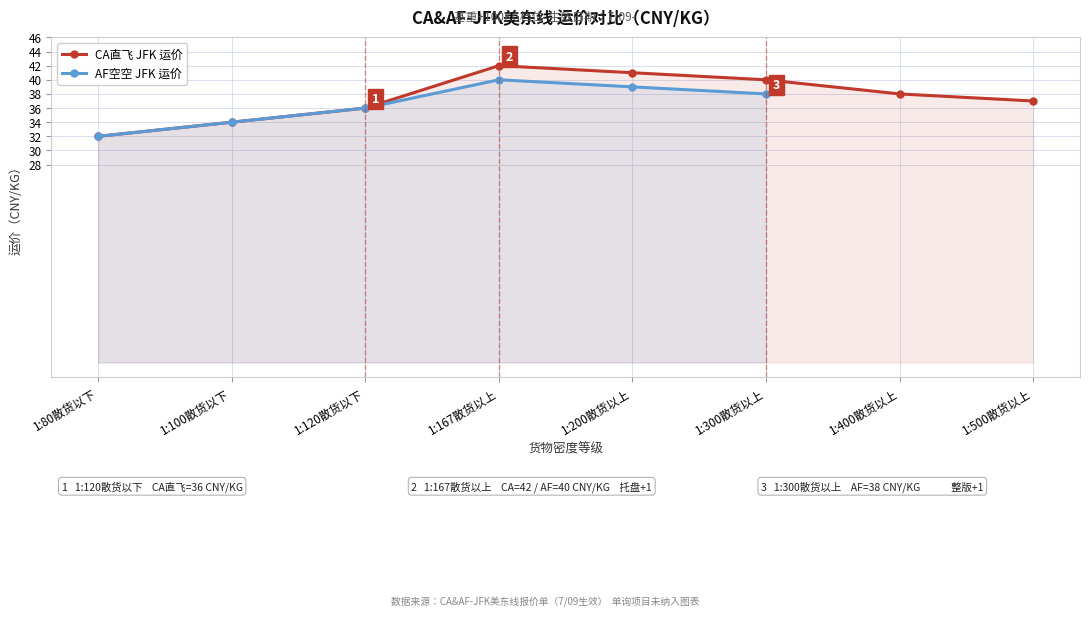

How many lines are shown in the chart?

2